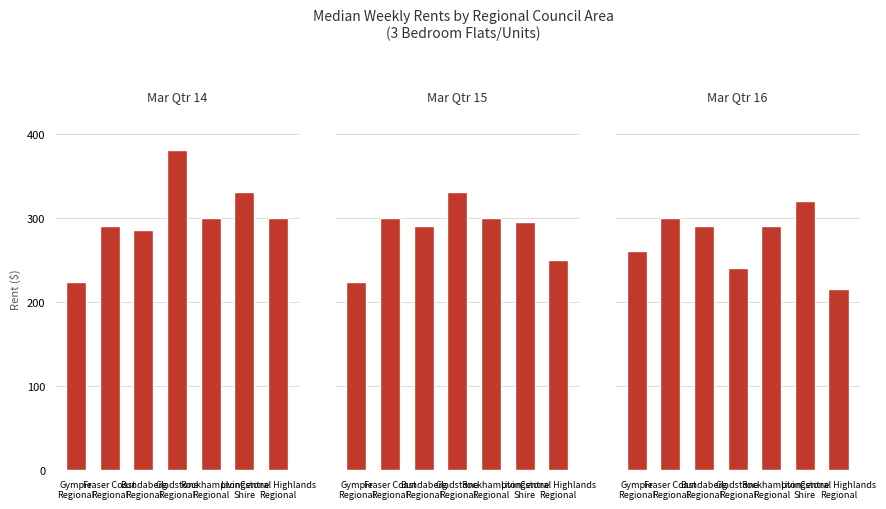

Are the bars grouped side by side (vs. stacked)?

Yes